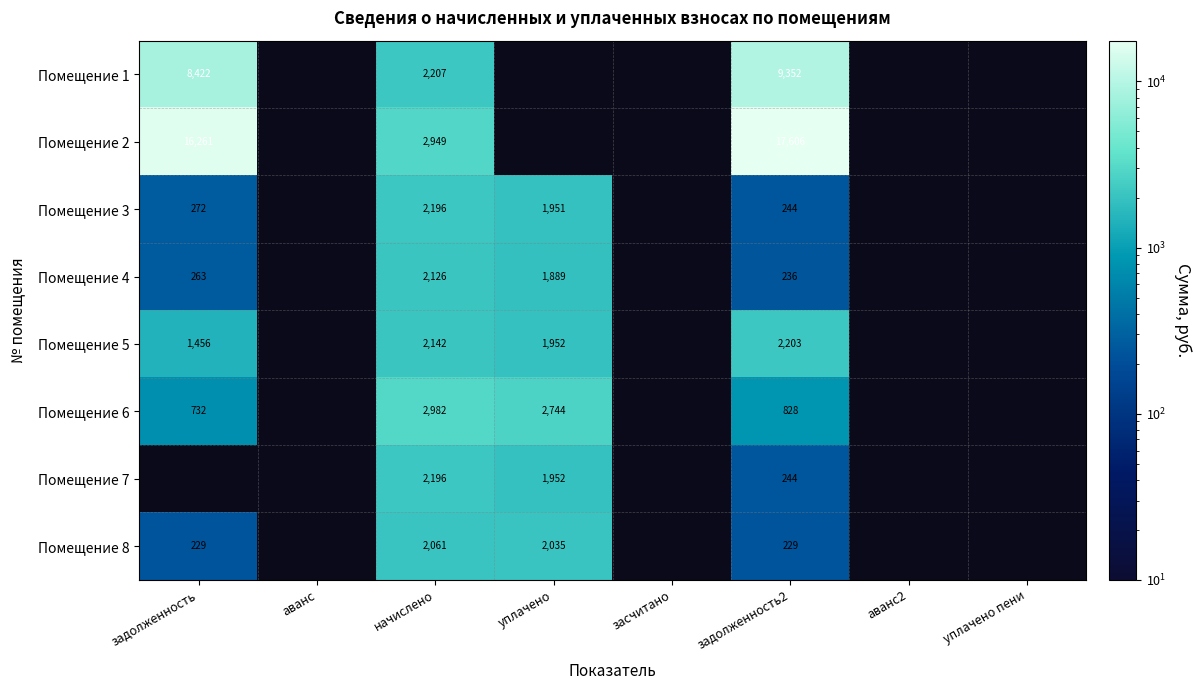

At which category does the chart reach its minimum across all series?

задолженность